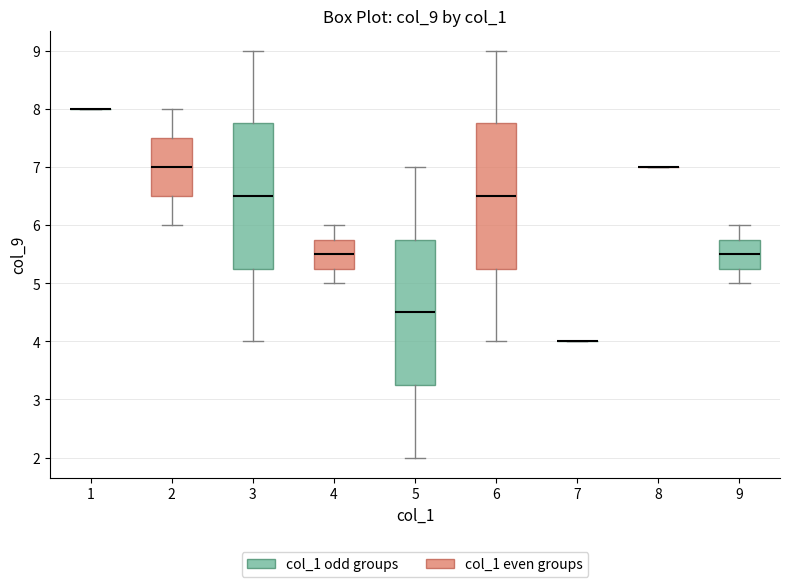

Where does the median line of the box at x = 9 sit on the y-axis? The values are not printed on the chart, so give them approximately, as read against the axis.

5.5